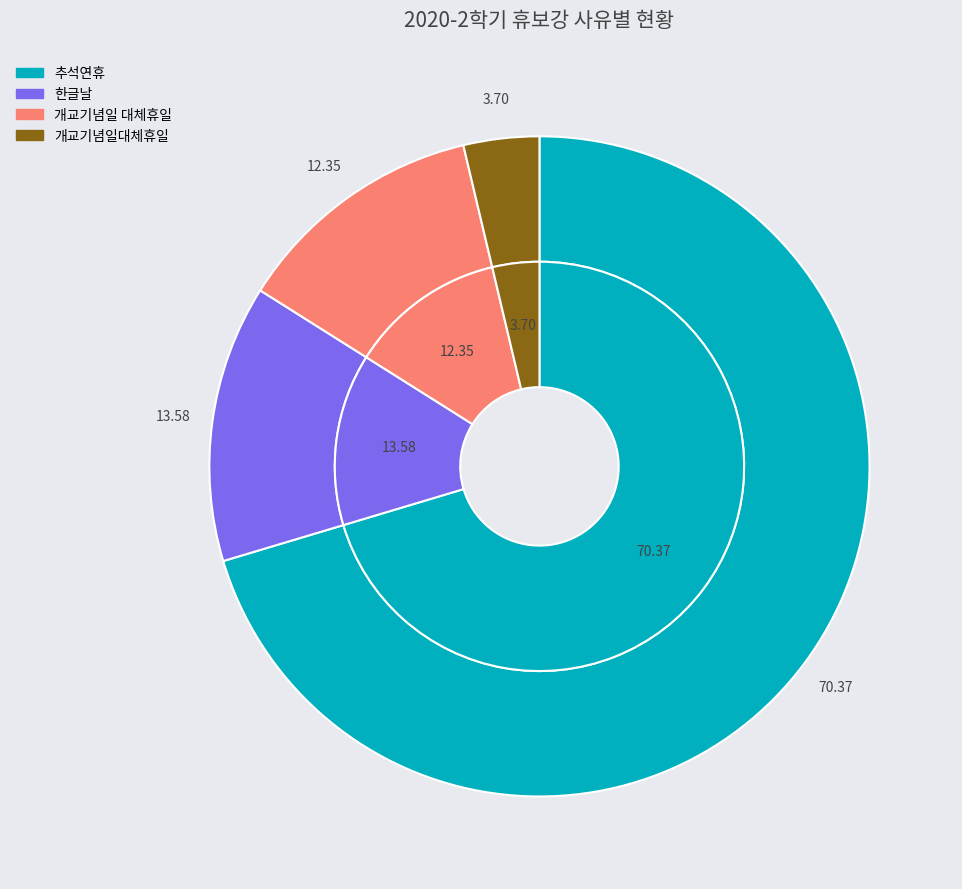

What is the ratio of the value at 한글날 to the value at 개교기념일 대체휴일?

1.1